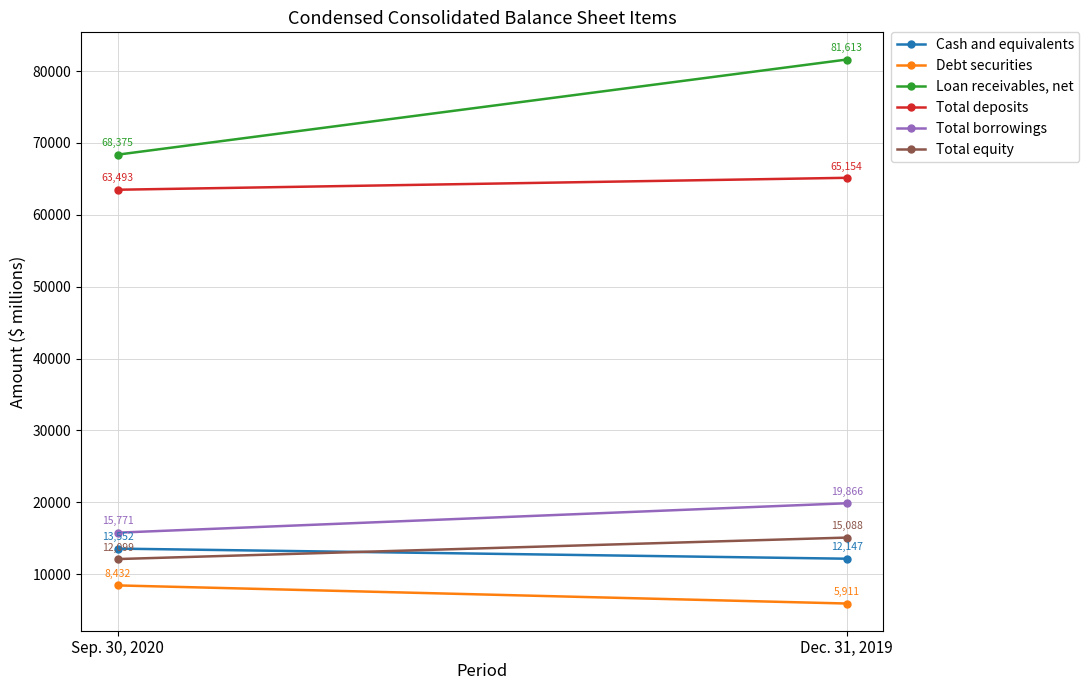

Which label corresponds to the smallest value in the chart?

Dec. 31, 2019